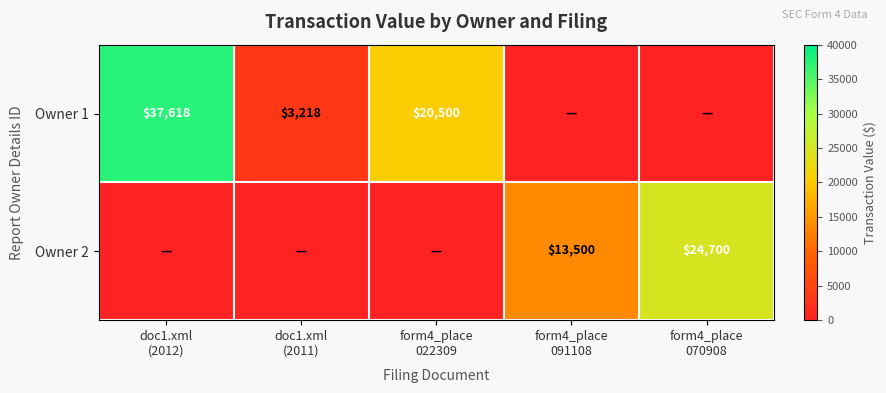

Where is Owner 2 nearest to the value 12350?

form4_place 091108